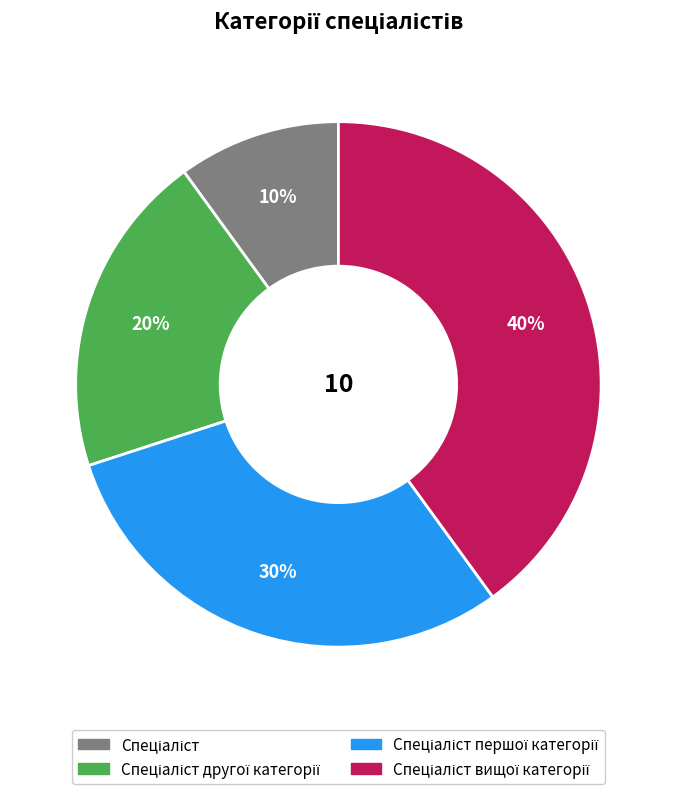

Is there any slice that represents more than half of the pie?

No